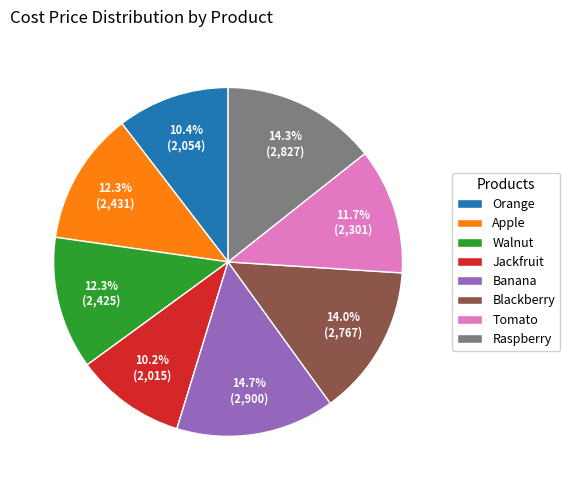

Is there a majority slice in this chart?

No